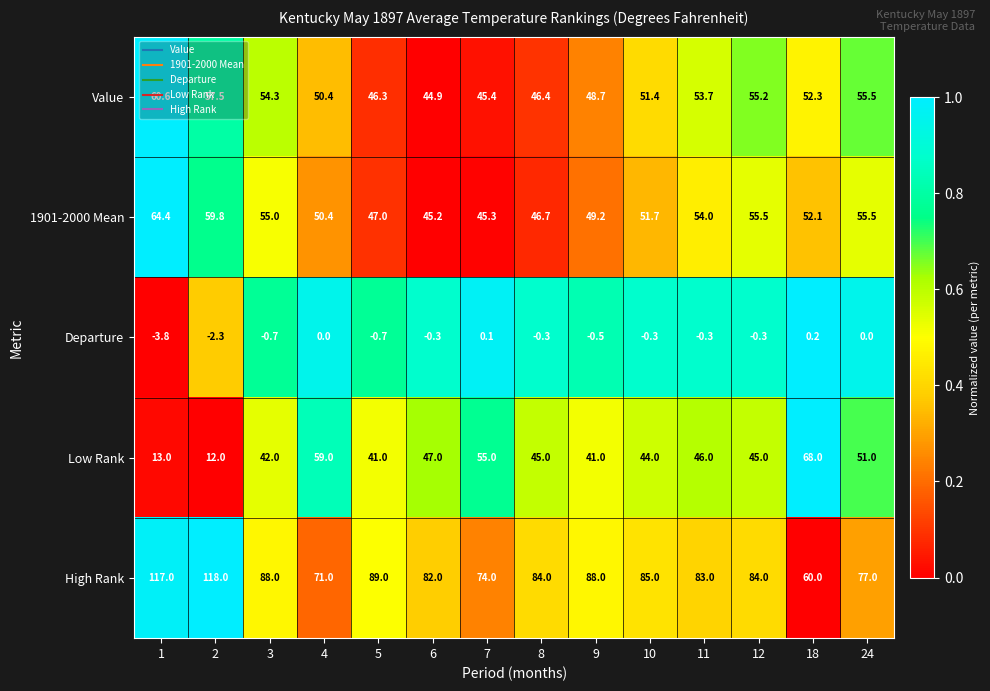

Is it true that Departure equals -3.6 at 2?

False